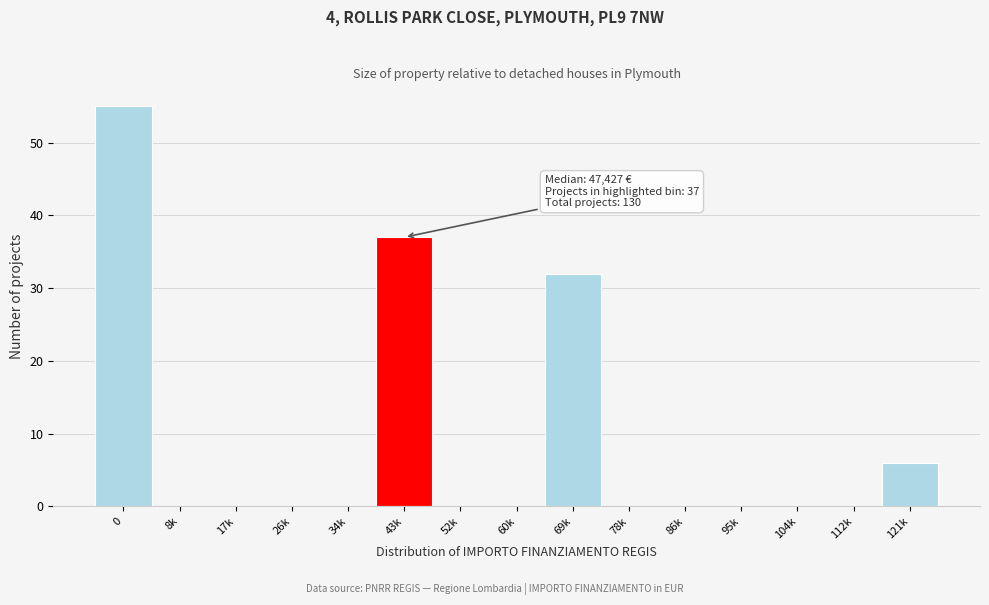

Reading right to left, what are all the values shown in this chart?

121k=6	112k=0	104k=0	95k=0	86k=0	78k=0	69k=32	60k=0	52k=0	43k=37	34k=0	26k=0	17k=0	8k=0	0=55